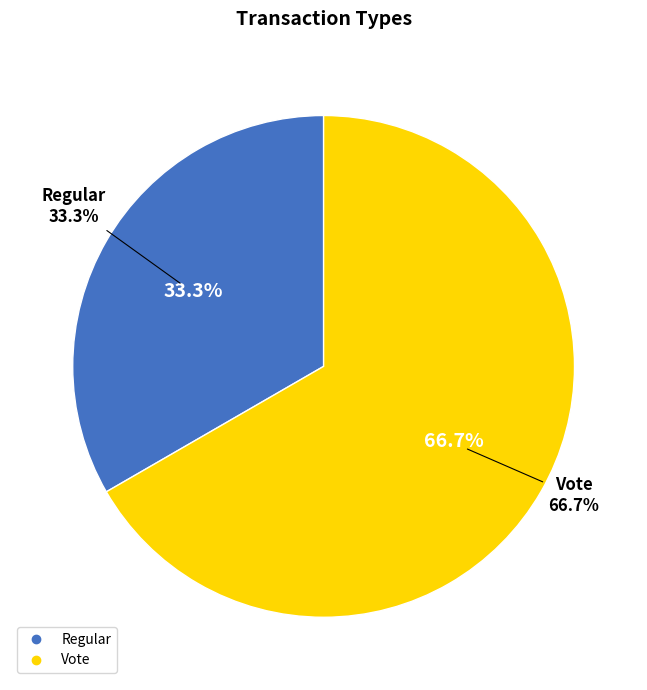

To the nearest percent, what is the difference between the largest and smallest slice percentages?

33%